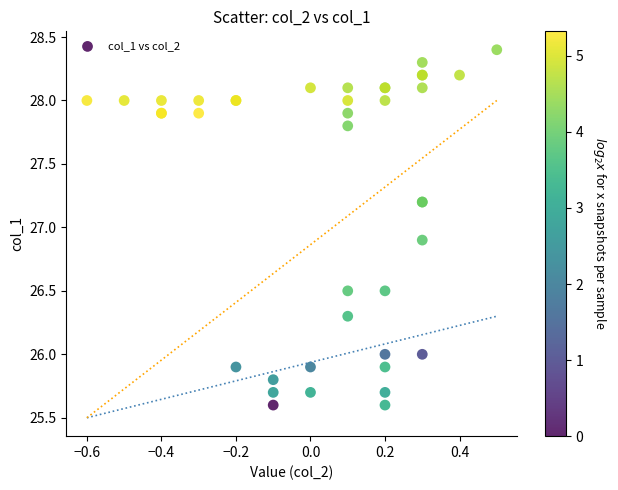

What Y value in the scatter plot is closest to 27?

26.9